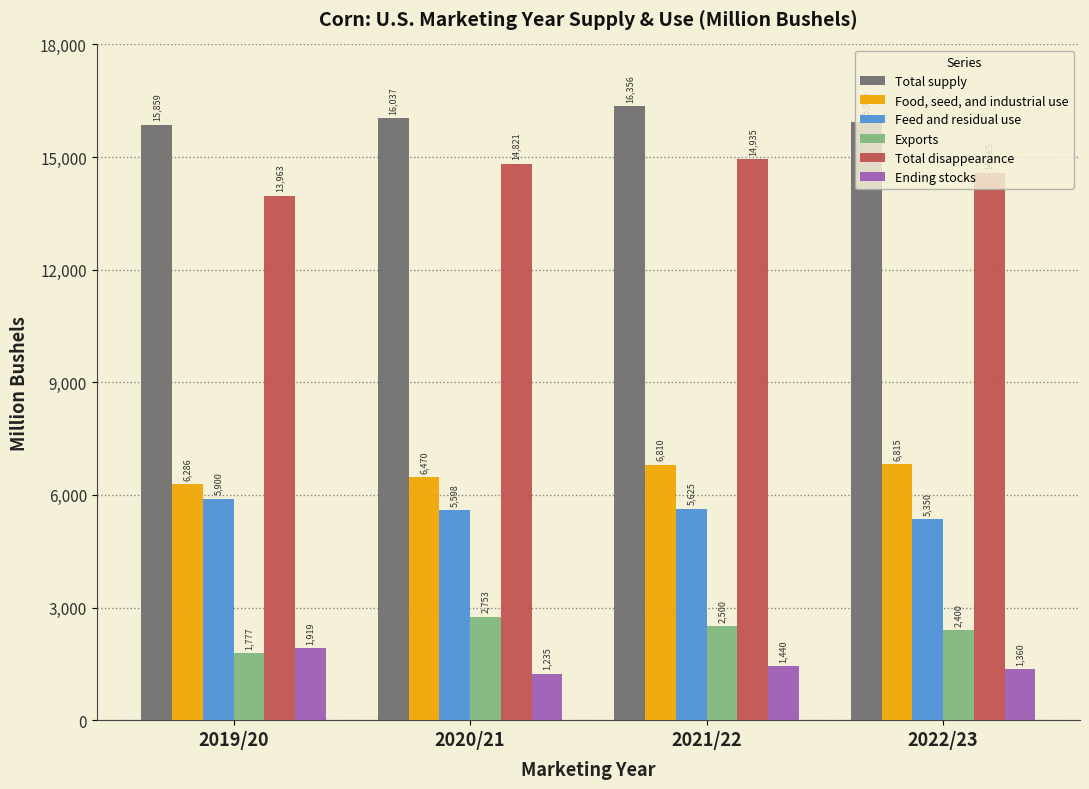

Between 2020/21 and 2021/22, which series saw the biggest shift?

Food, seed, and industrial use